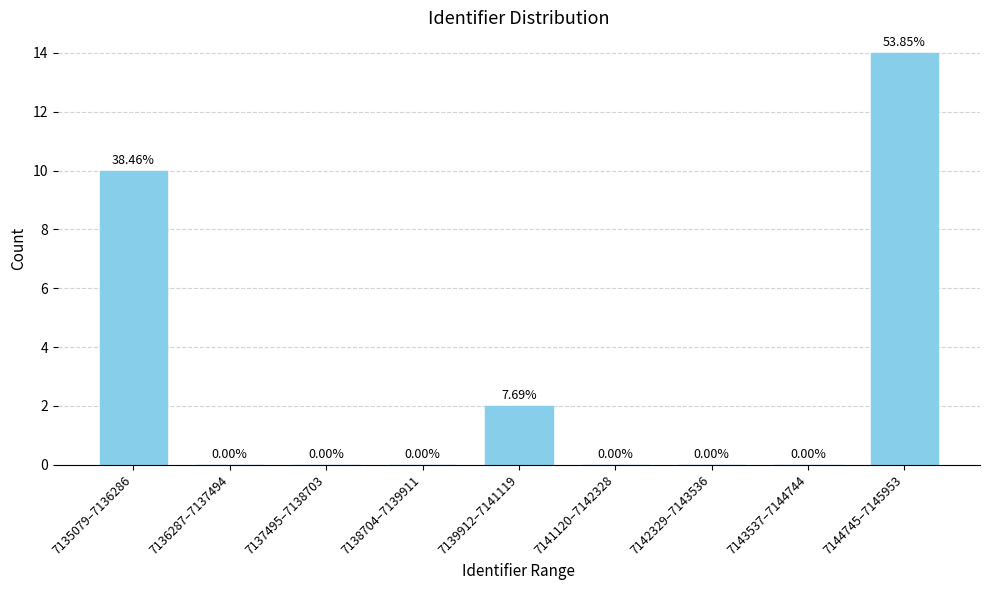

What is the sum of the values at 7135079–7136286 and 7142329–7143536?

10